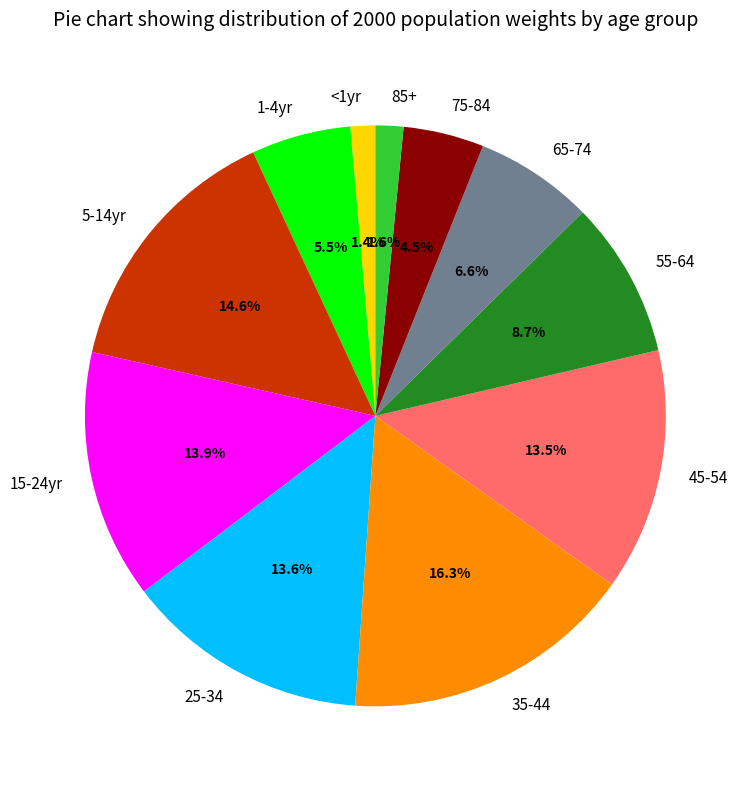

How many segments does this pie chart have?

11